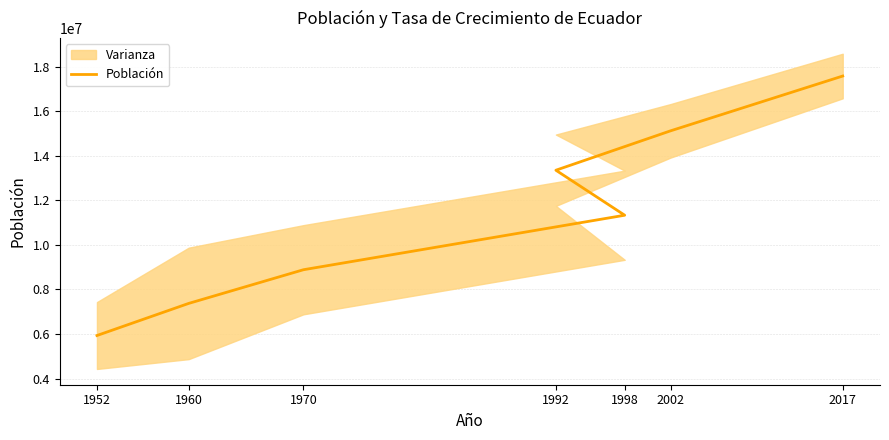

Approximately how many times larger is the value at 2002 compared to 1970?

1.7